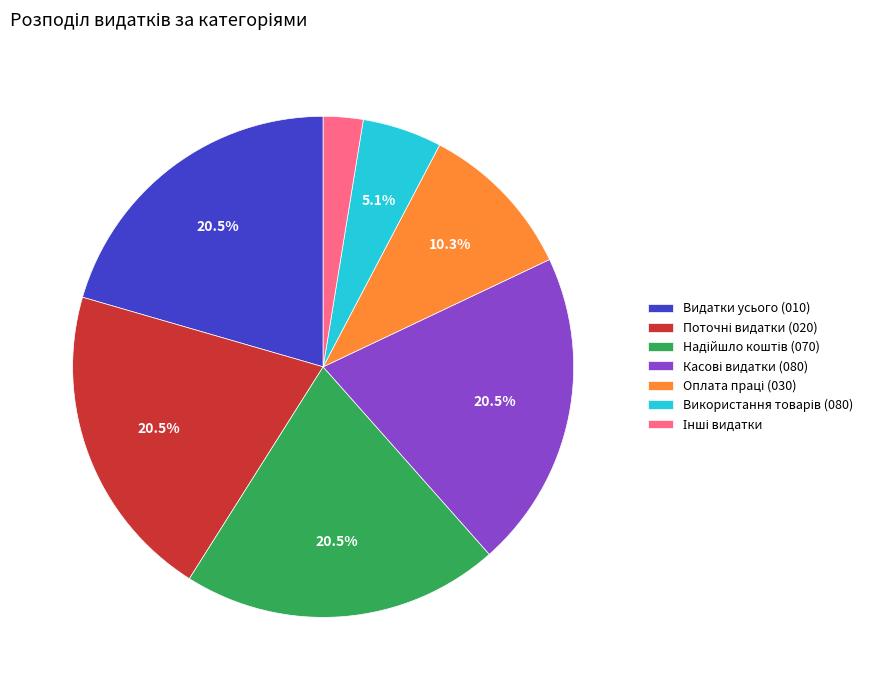

Is there any slice that represents more than half of the pie?

No